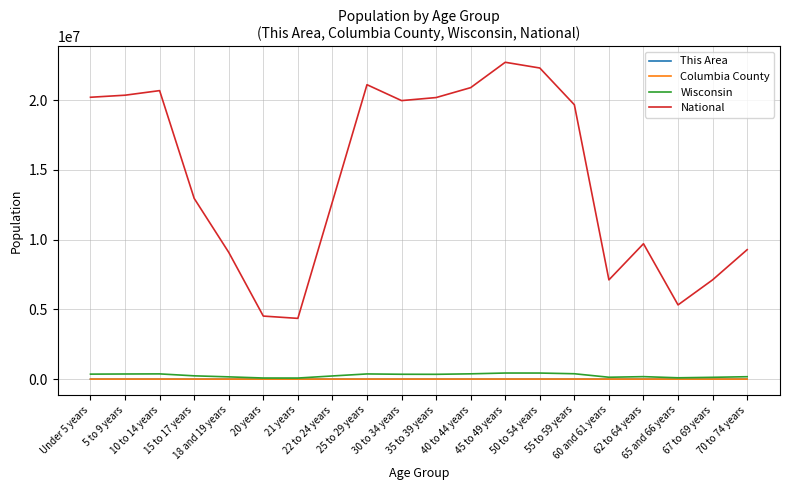

Does the chart have visible grid lines?

Yes